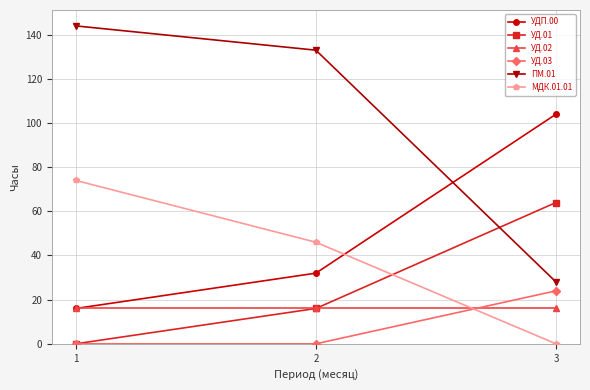

What is the total value across all series at 2?

243